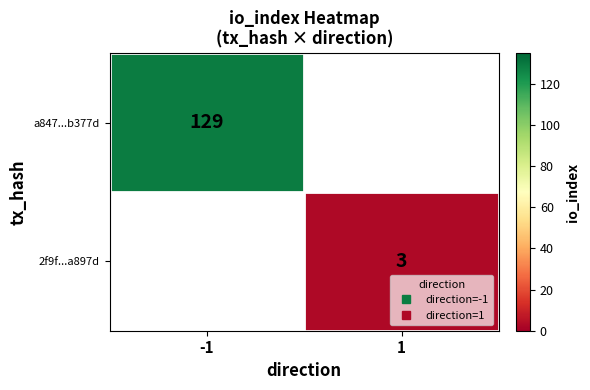

Count the number of categories in the chart.

2